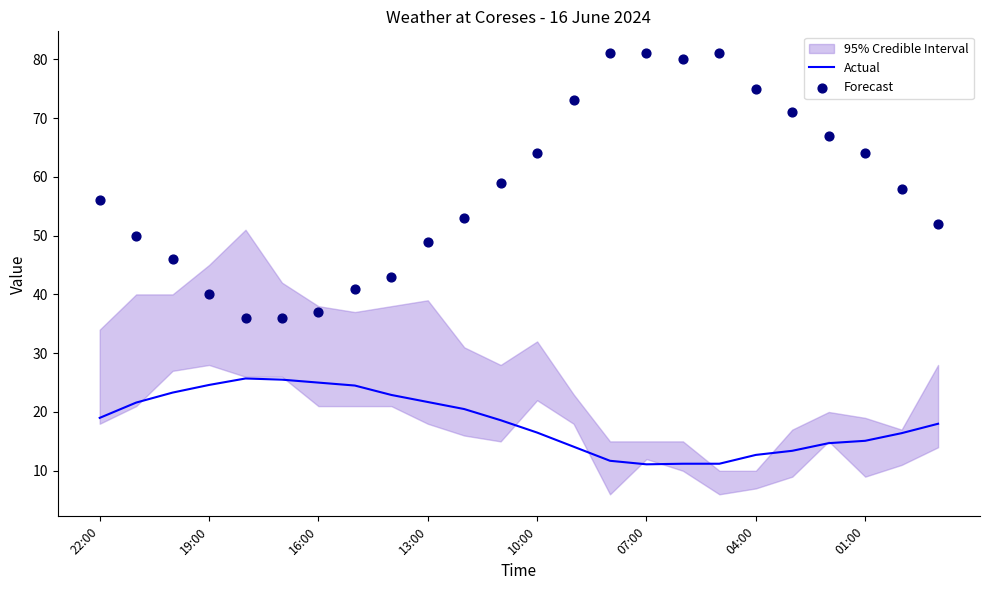

At how many categories does at least one series exceed 32?

24